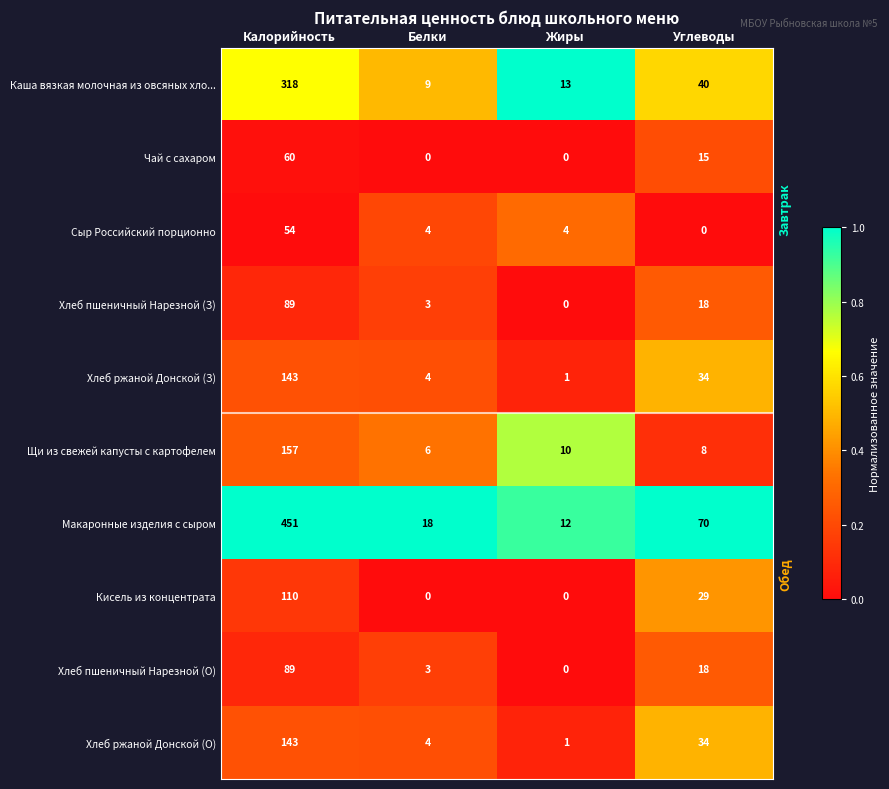

Where is Каша вязкая молочная из овсяных хло... nearest to the value 163?

Углеводы